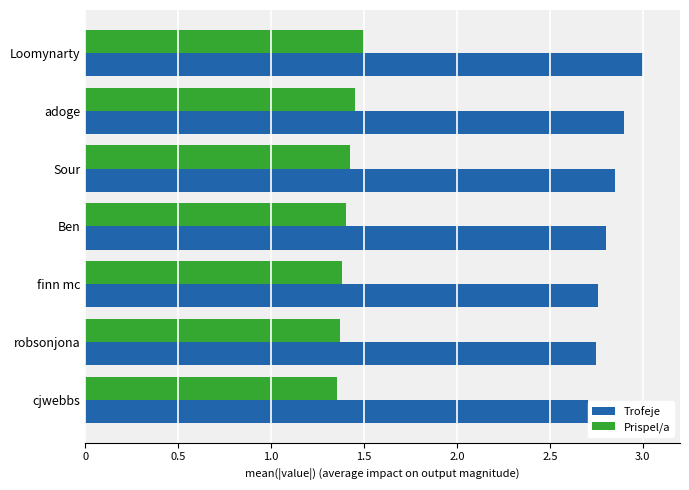

Which series changed the most between 0 and 2.0?

Trofeje